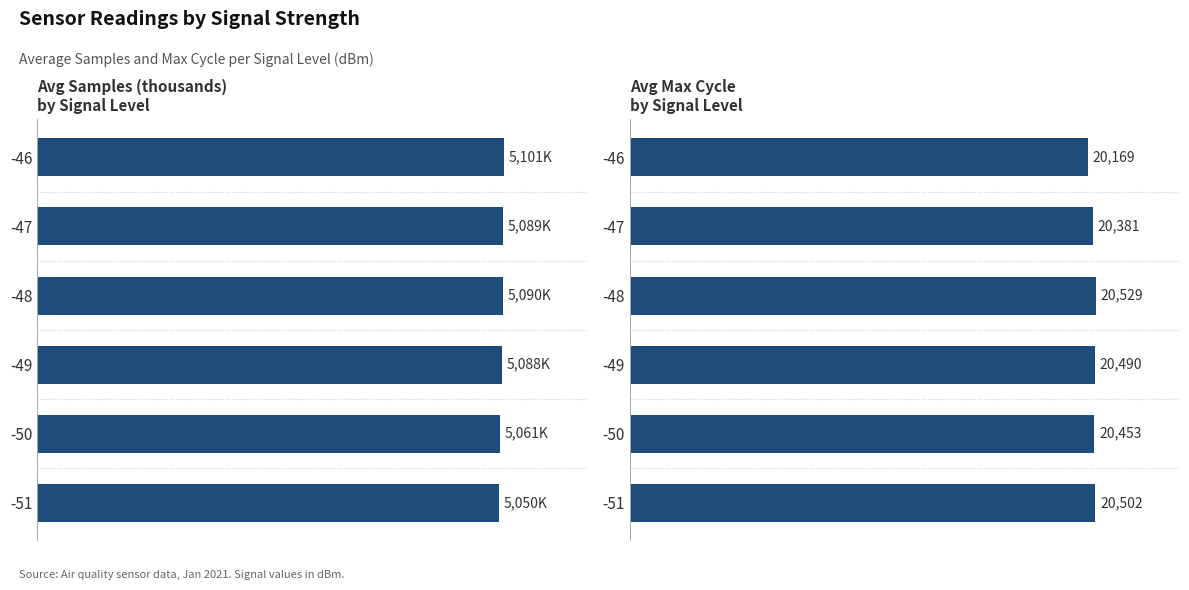

The Avg Samples (thousands) series shows 8832.6 at -50. True or false?

False